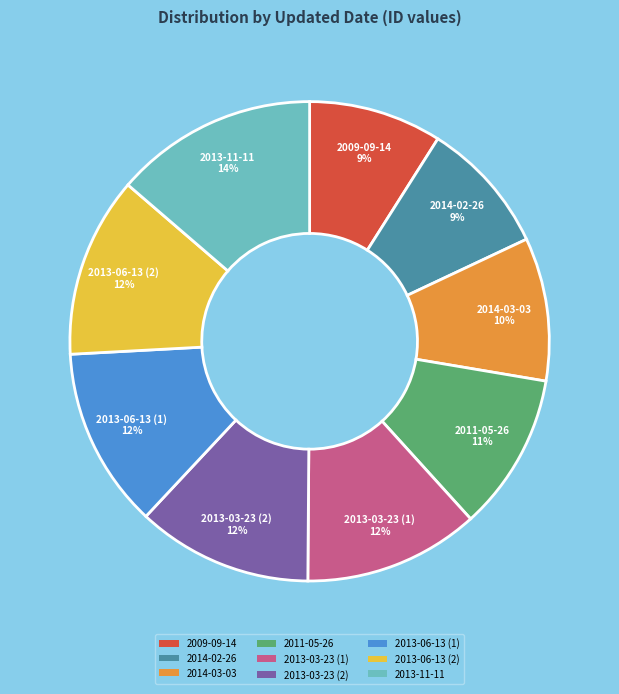

What percentage is the 2011-05-26 slice, to the nearest percent?

11%